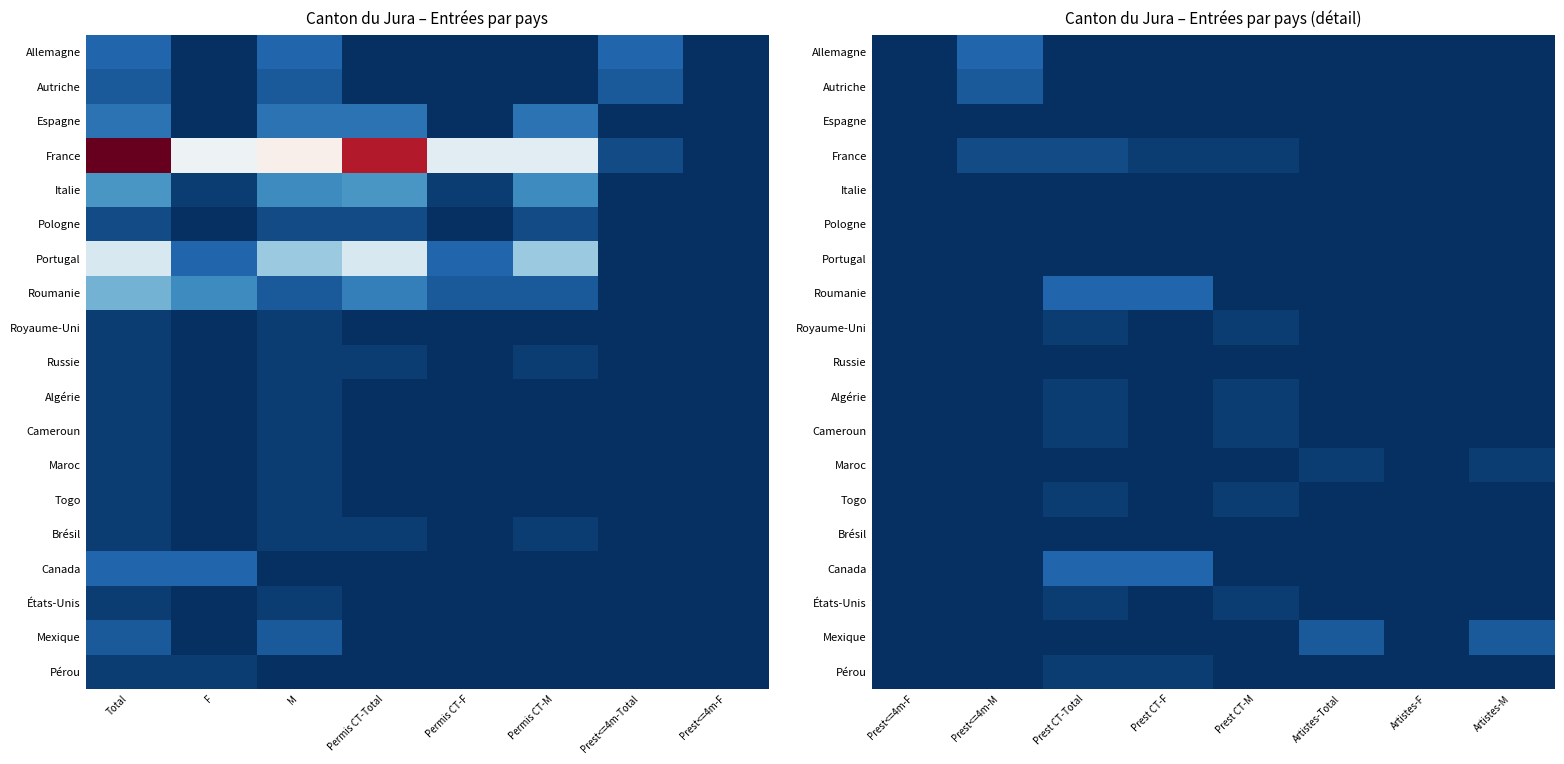

Rank the series by their maximum value, from lowest to highest.

Espagne, Italie, Pologne, Portugal, Russie, Brésil, Royaume-Uni, Algérie, Cameroun, Maroc, Togo, États-Unis, Pérou, France, Autriche, Mexique, Allemagne, Roumanie, Canada